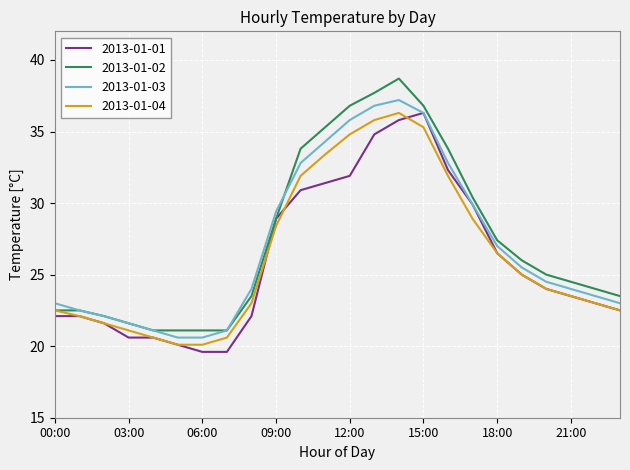

What is the minimum value shown in the chart?

19.6